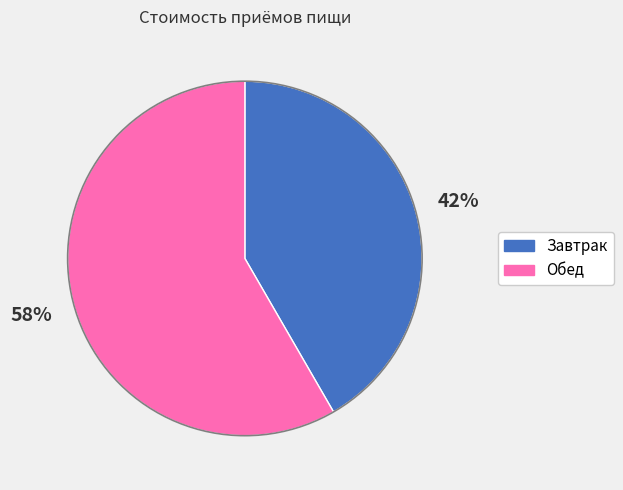

Is the sum of Обед and Завтрак greater than half?

Yes